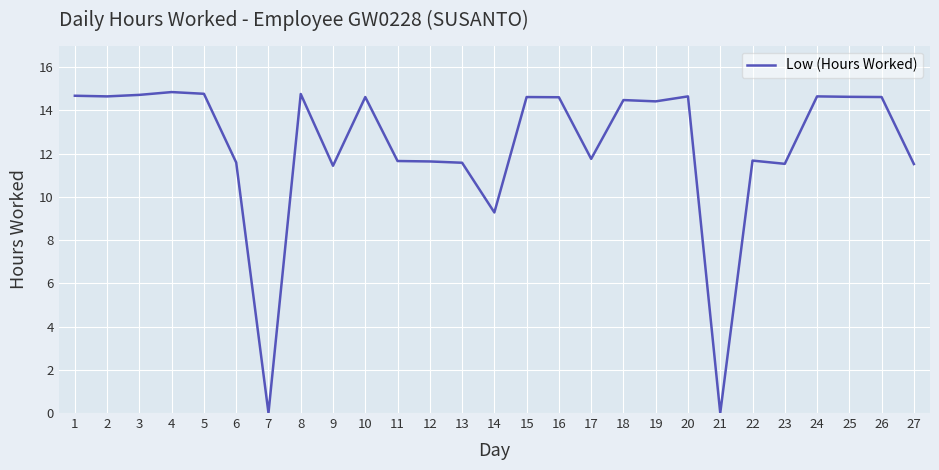

True or false: there are more than 2 points higher than both neighbors.

True